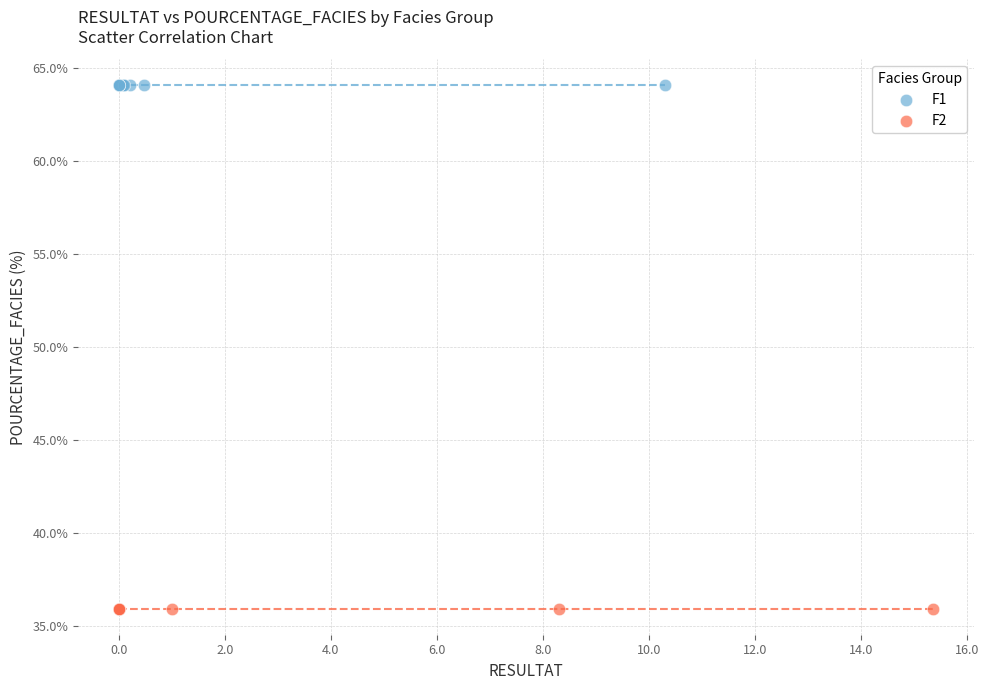

What are all the series names shown in the legend?

F1, F2